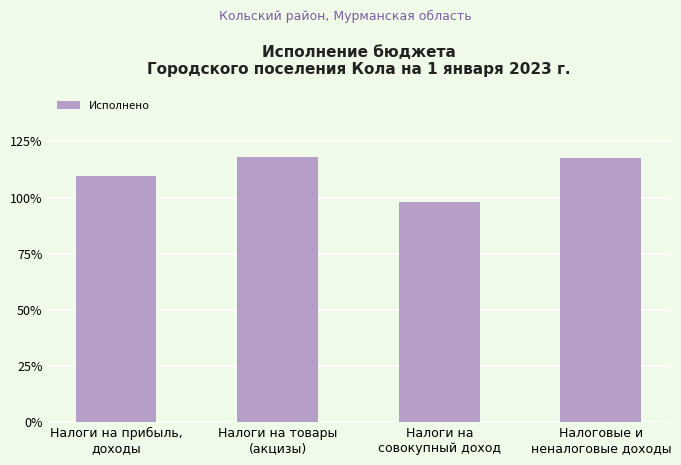

True or false: the data shows 109.7 at Налоги на прибыль,
доходы.

True